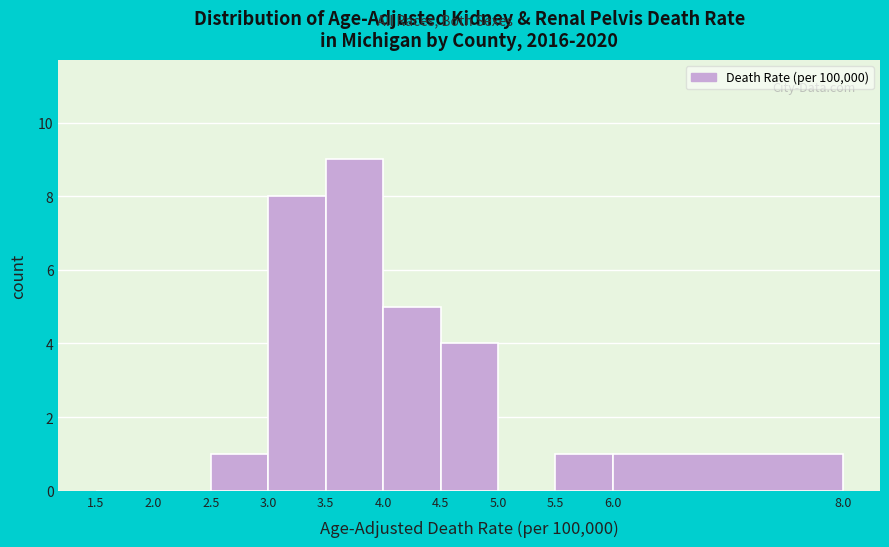

What is the height of the bar covering 4.0 to 4.5 on the x-axis? The values are not printed on the chart, so give them approximately, as read against the axis.

5